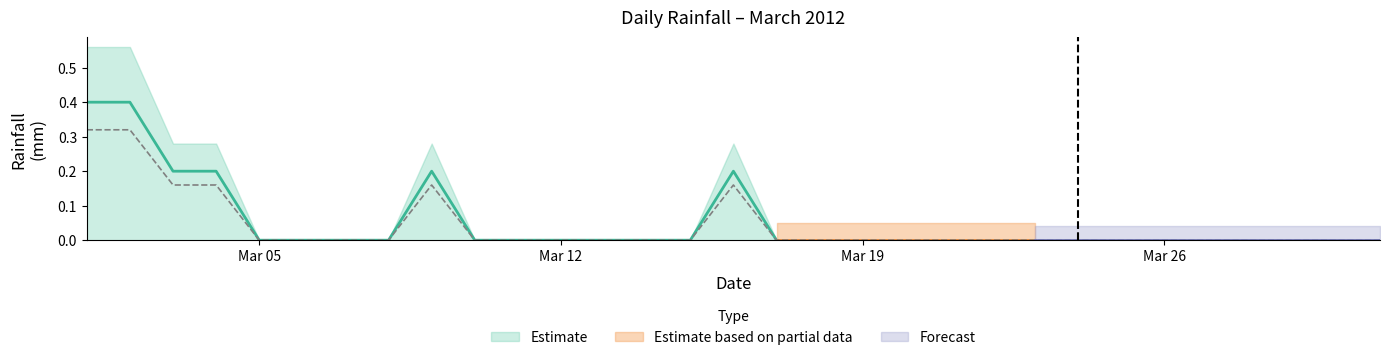

Which has a higher value, 2012-03-24 or 2012-03-23?

2012-03-24